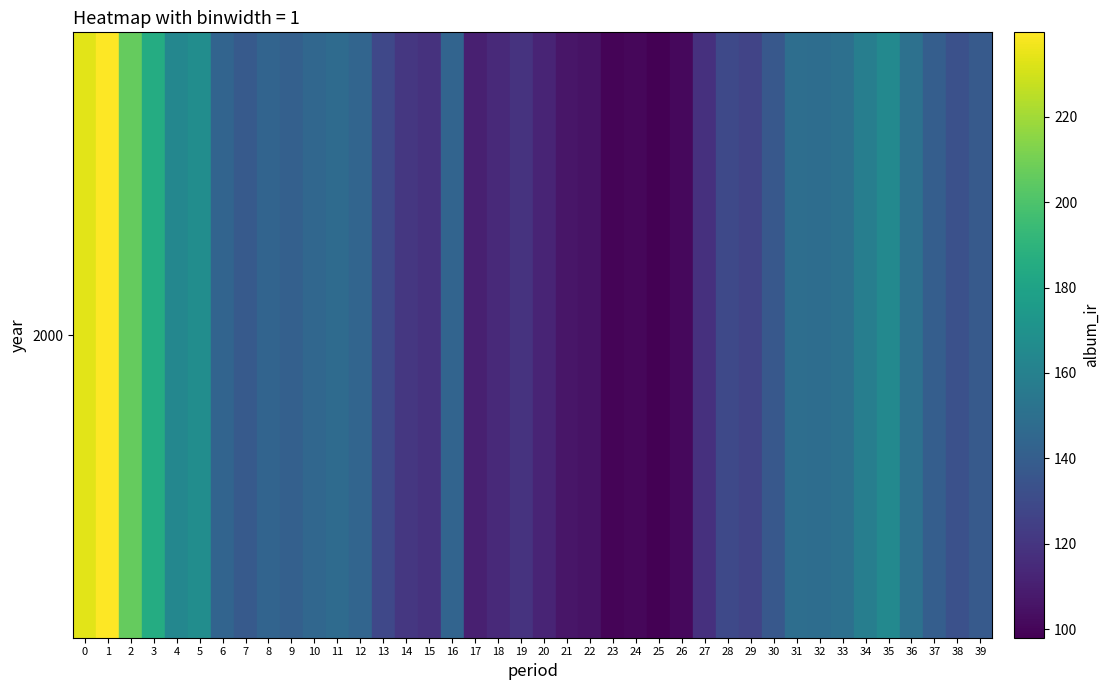

What is the change in value from 12 to 13?

-14.6